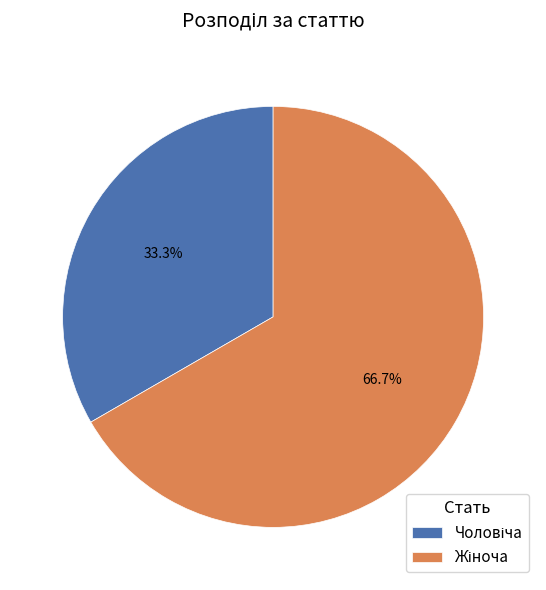

The Чоловіча slice represents 25% of the pie. True or false?

False